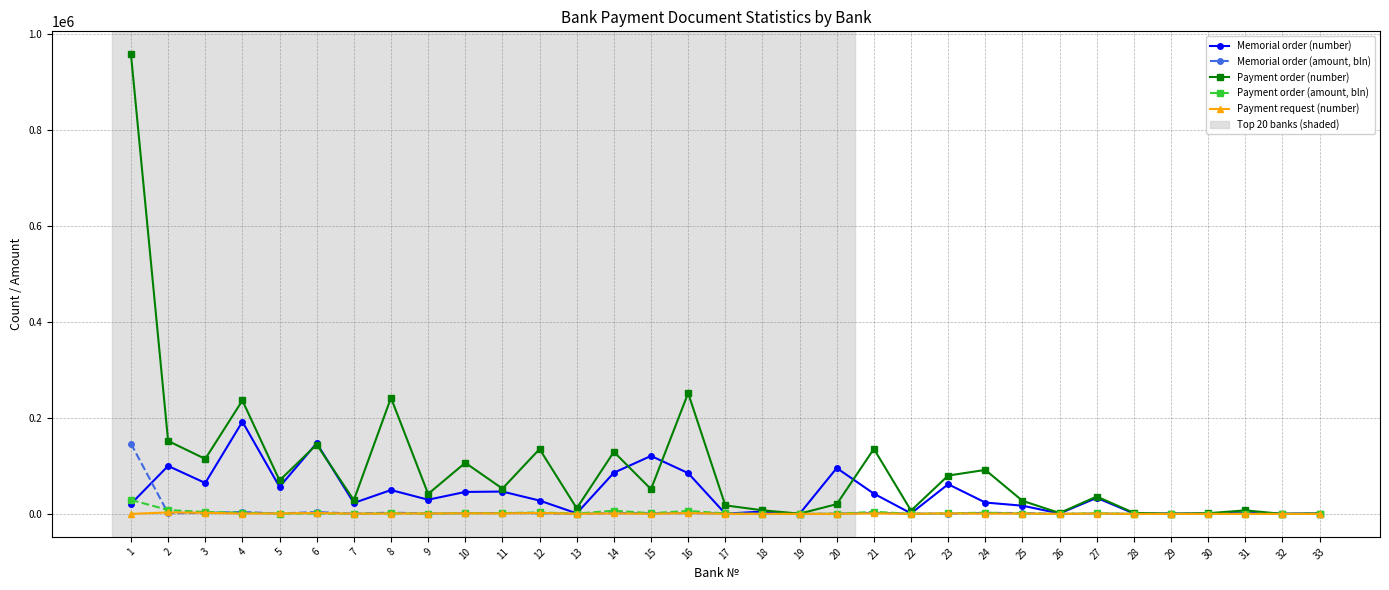

How many values in the Payment request (number) series are below 497?

16